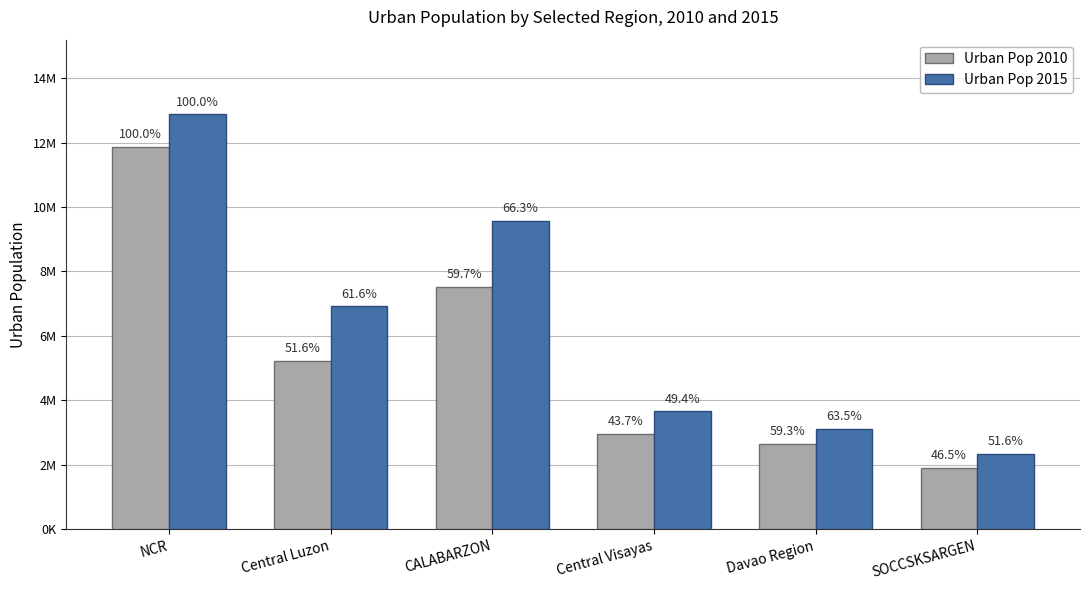

What are all the series names shown in the legend?

Urban Pop 2010, Urban Pop 2015